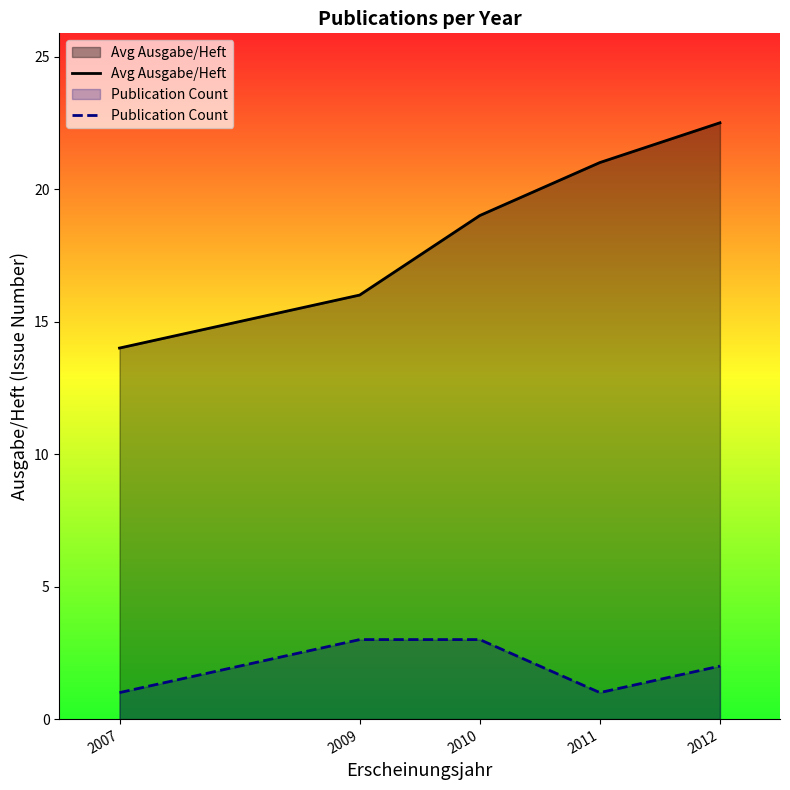

Is it true that Avg Ausgabe/Heft equals 25.3 at 2009?

False